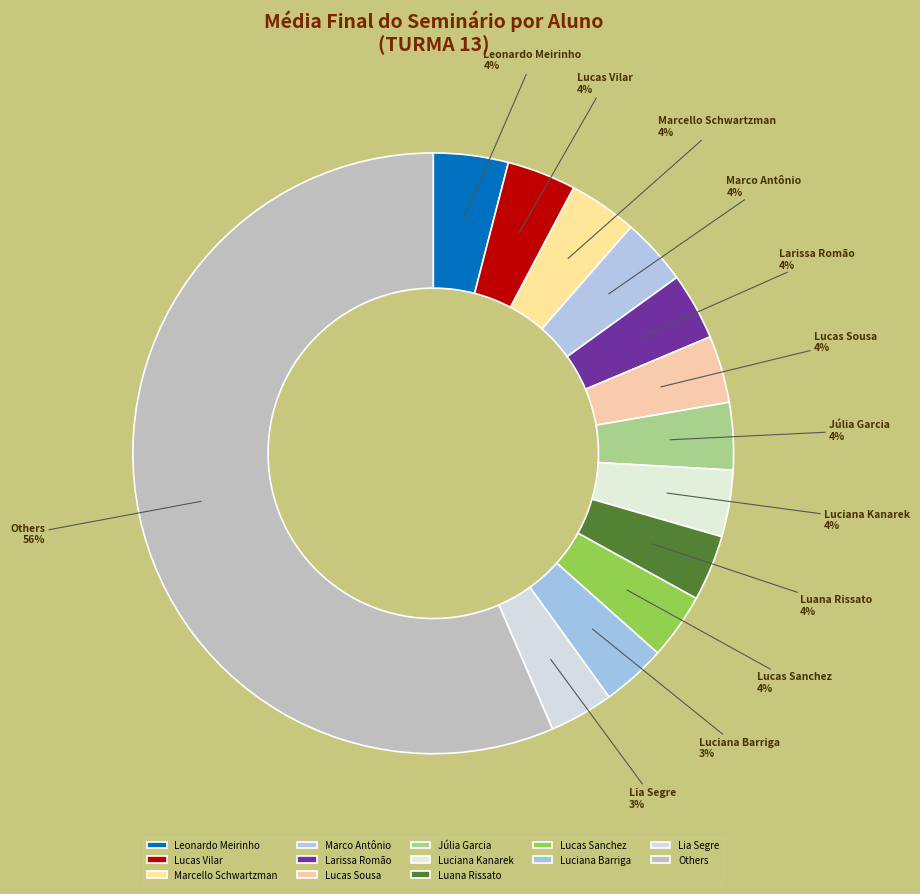

To the nearest percent, what is the average slice percentage?

8%